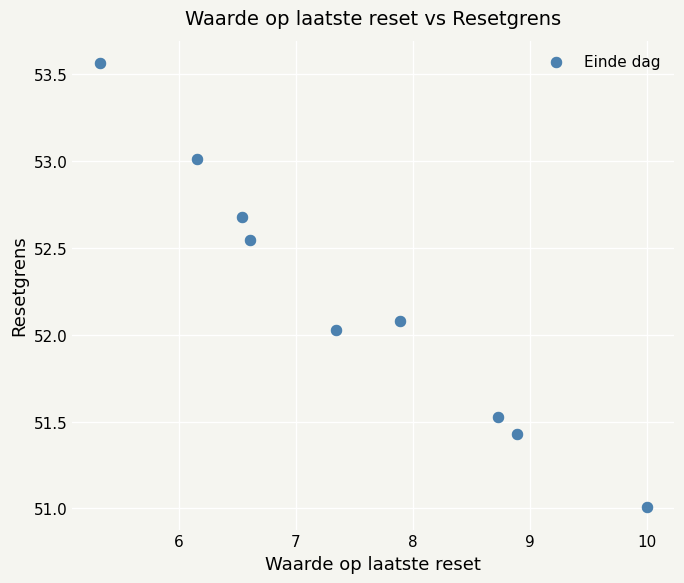

What is the range of X values (max minus min)?

4.7